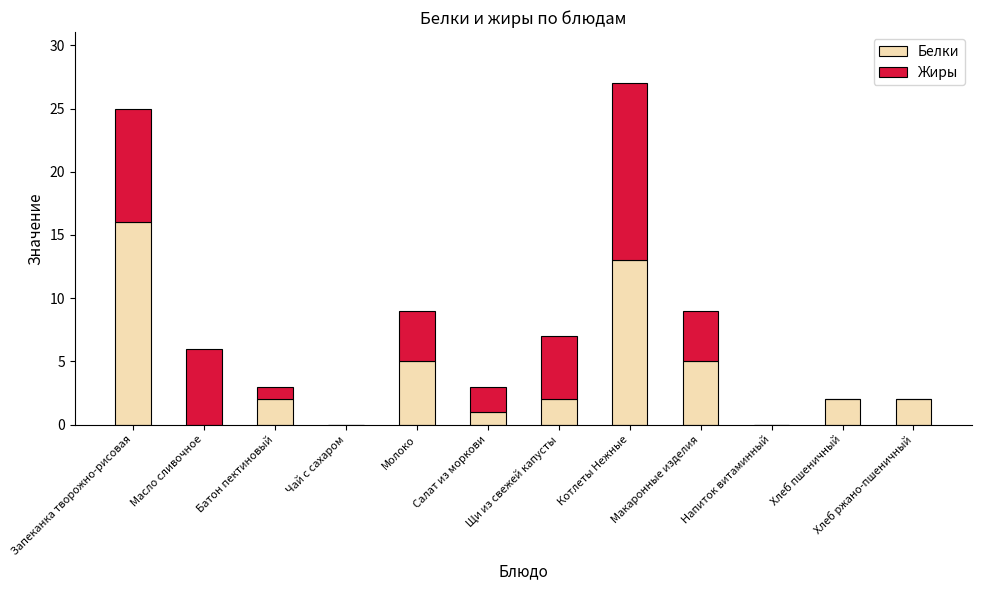

At which category is the sum across all series the highest?

Котлеты Нежные